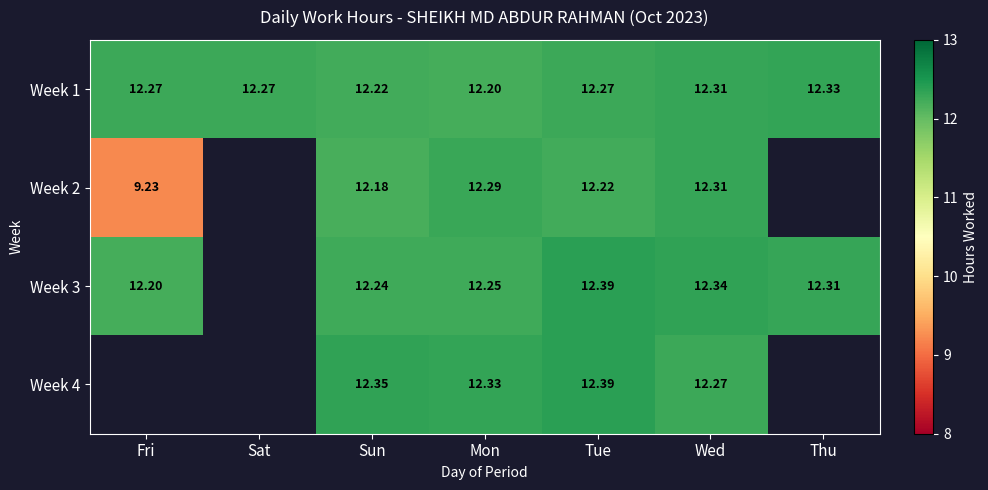

Is it true that Week 1 equals 12.3 at Fri?

True